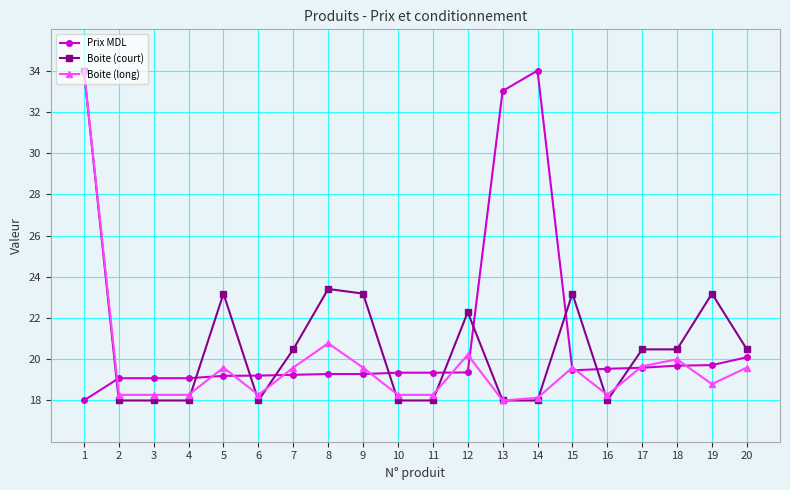

What is the difference between the second highest and minimum values in the Prix MDL series?

15.0